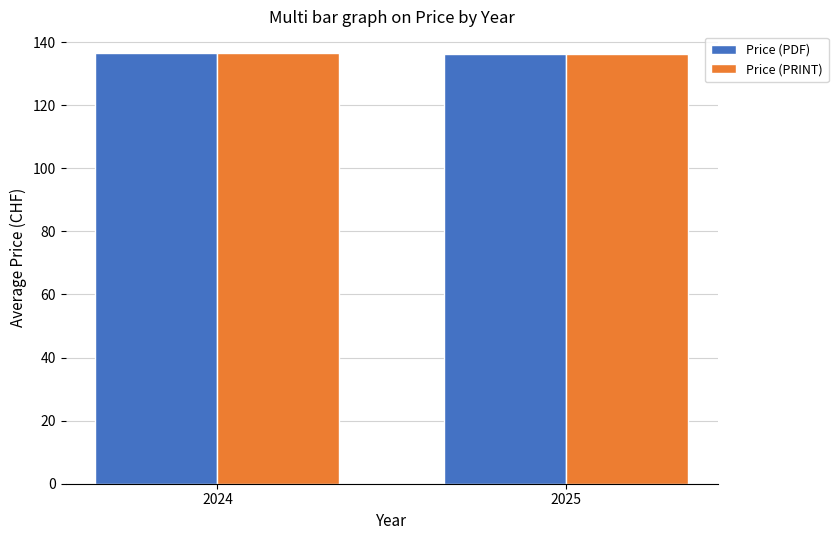

What is the average value of the Price (PDF) series?

136.3